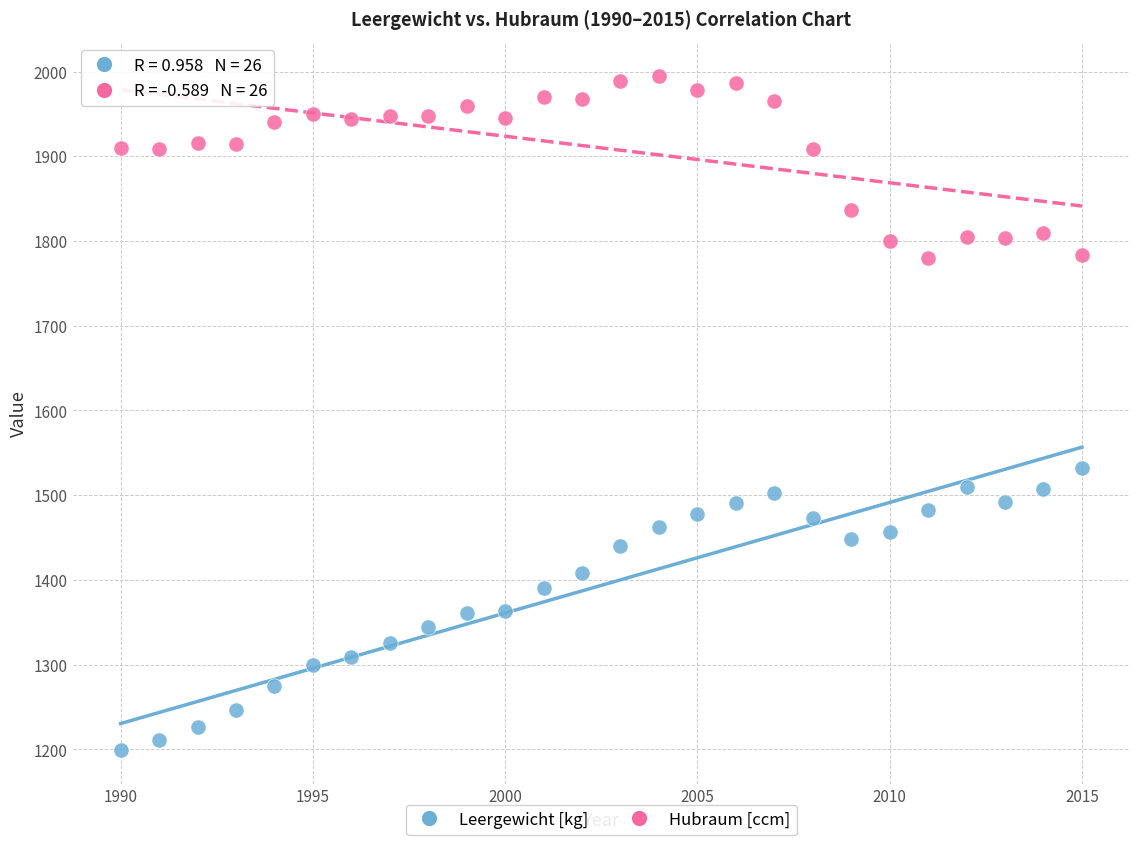

What is the X range (max minus min) for the scatter plot?

25